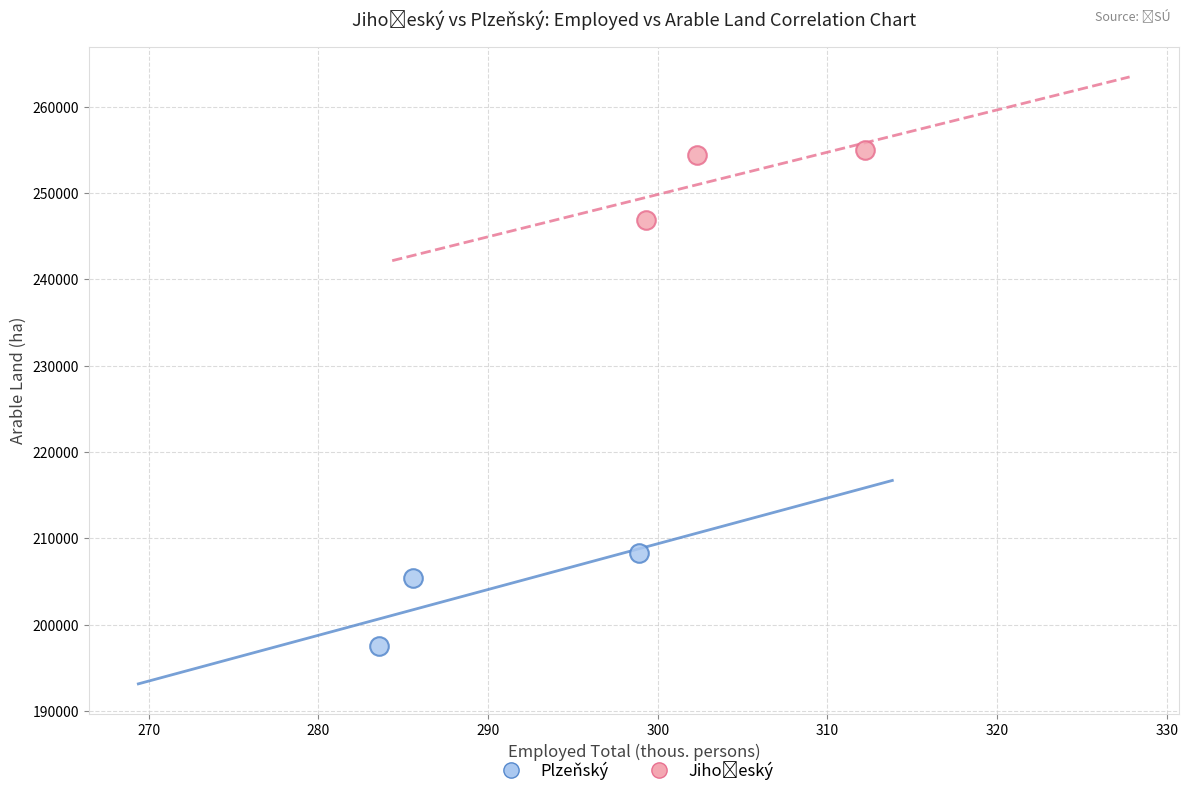

Which series reaches the minimum Y coordinate?

Plzeňský